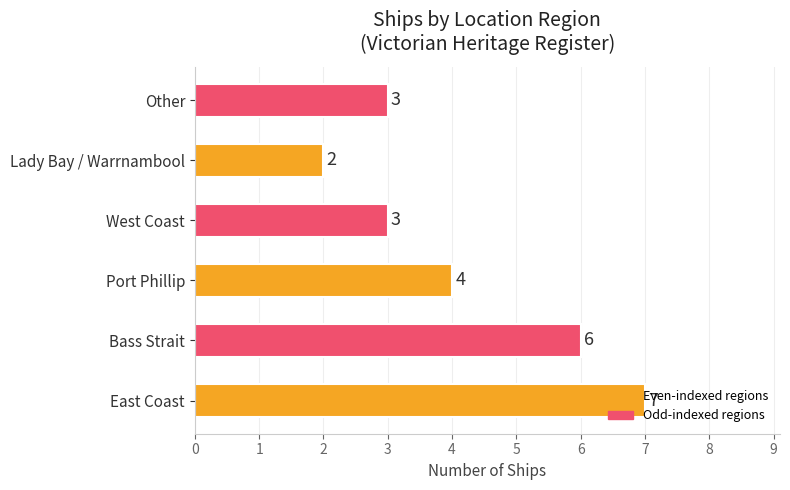

How many series are shown in this chart?

1